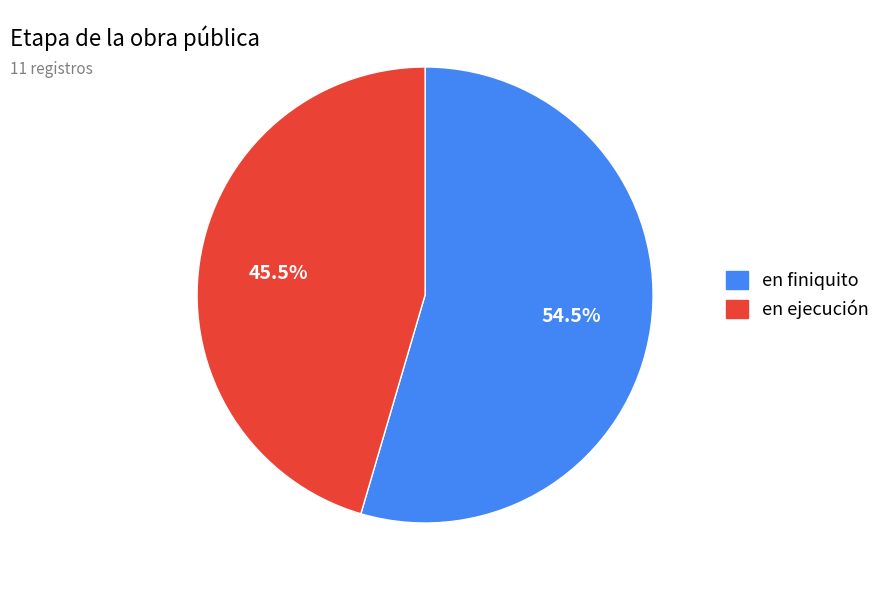

To the nearest percent, what is the average slice percentage?

50%